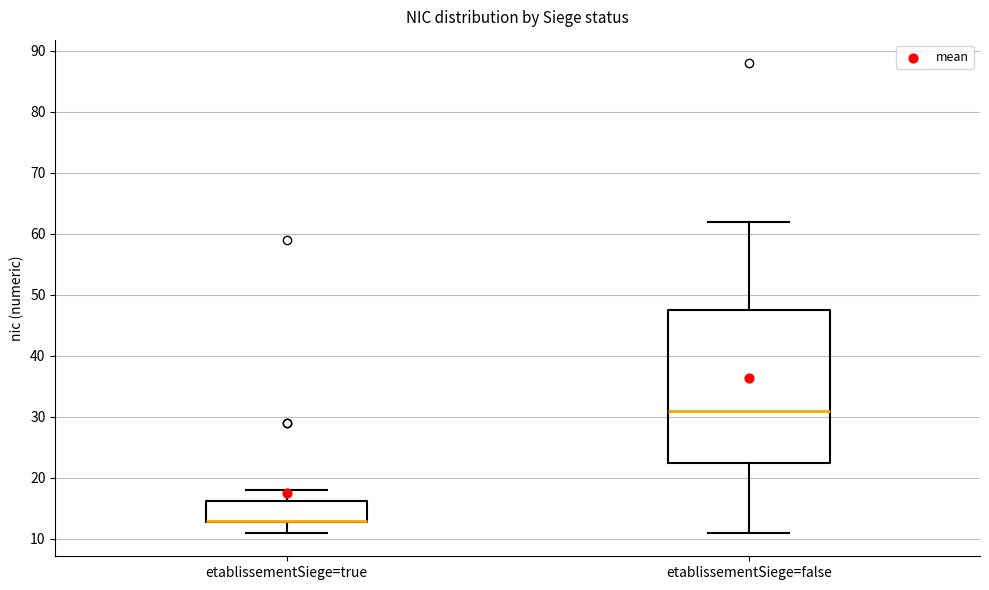

Comparing the boxes themselves (not the whiskers), which one is the tallest?

etablissementSiege=false